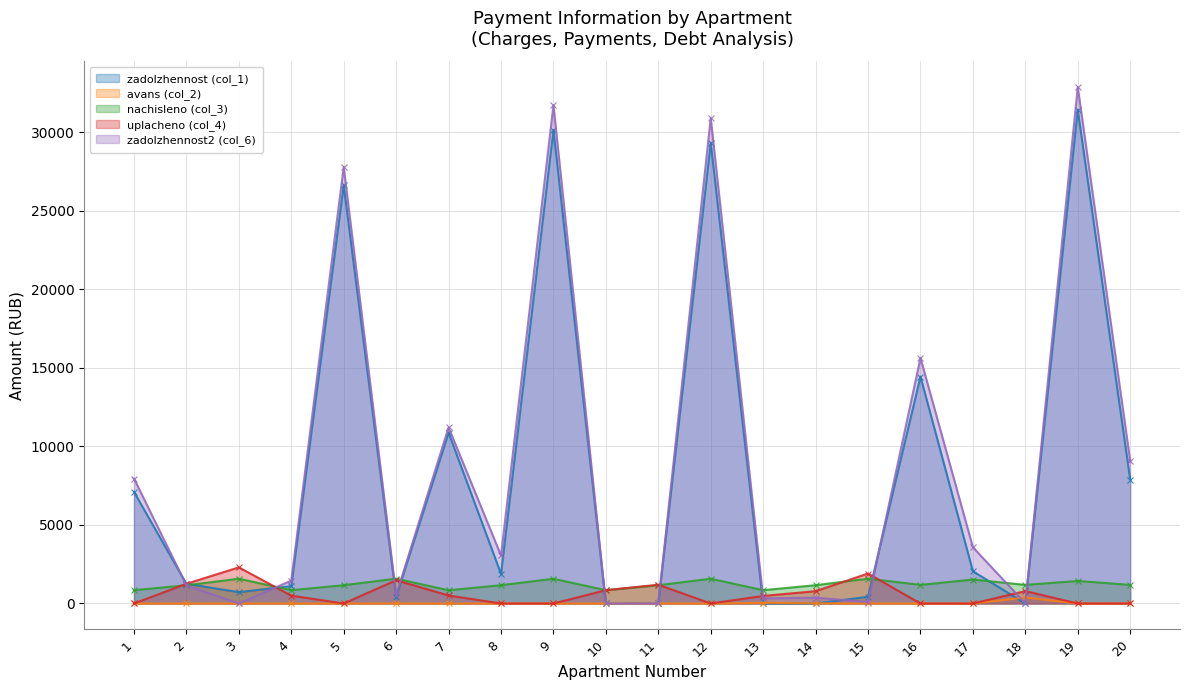

Which series has the widest spread of values?

zadolzhennost2 (col_6)